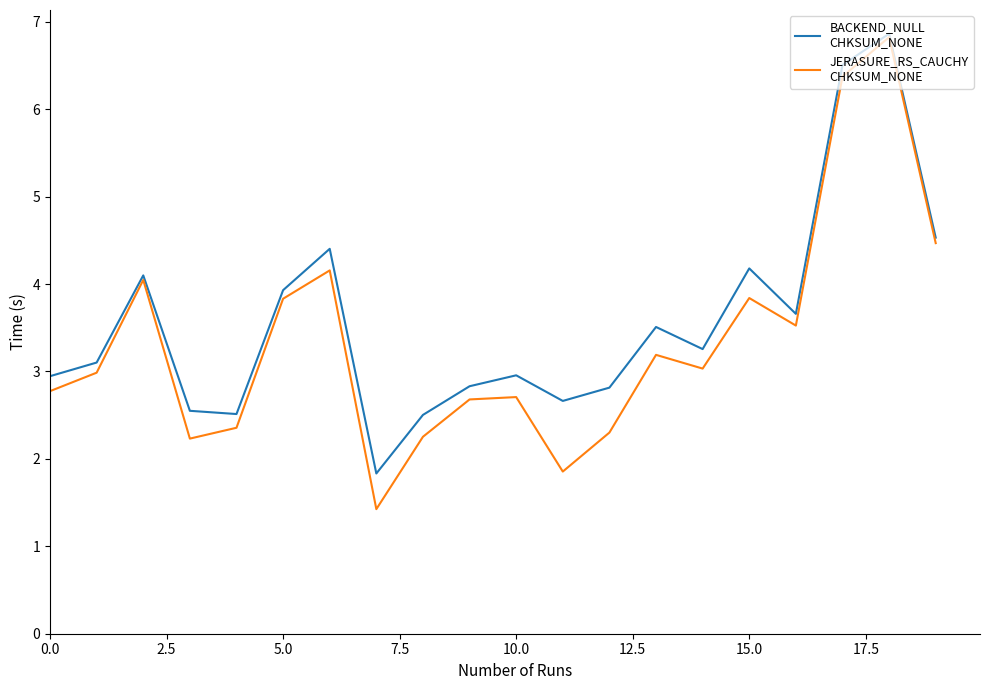

What is the minimum value shown in the chart?

1.4